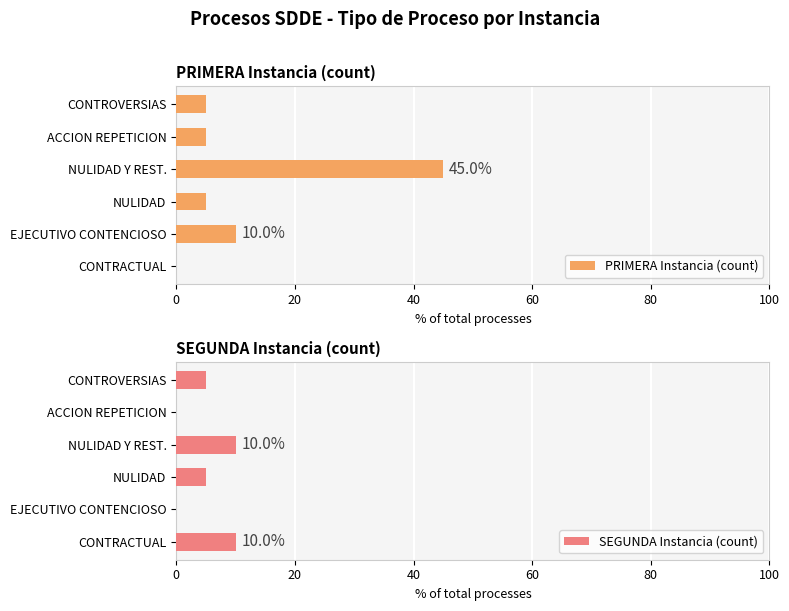

What is the average value of the PRIMERA Instancia (count) series?

12